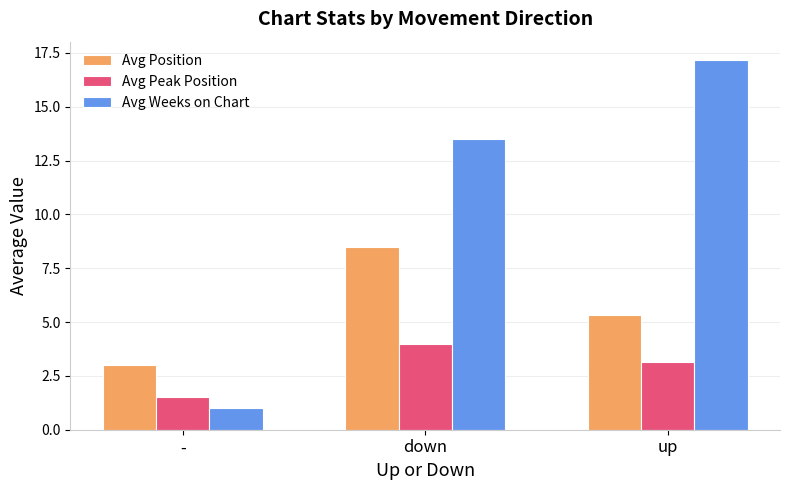

How many distinct data groups are displayed?

3